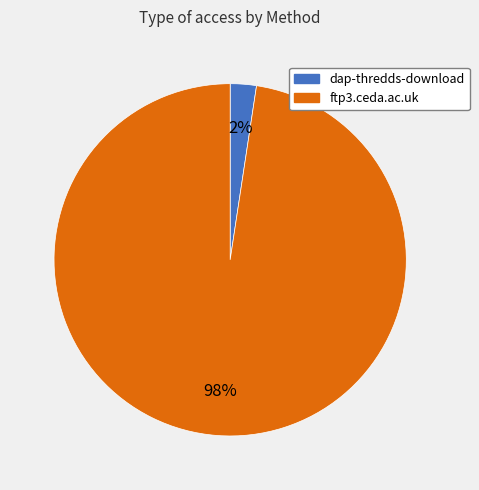

Rank the categories by value from lowest to highest.

dap-thredds-download, ftp3.ceda.ac.uk